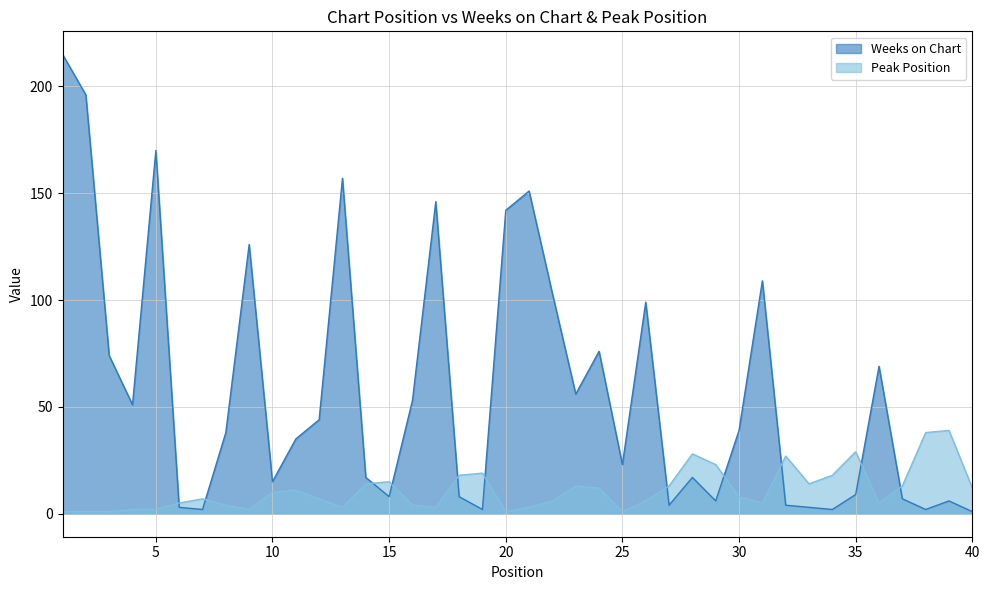

What is the value of the Weeks on Chart point at the 10th from the left?

15